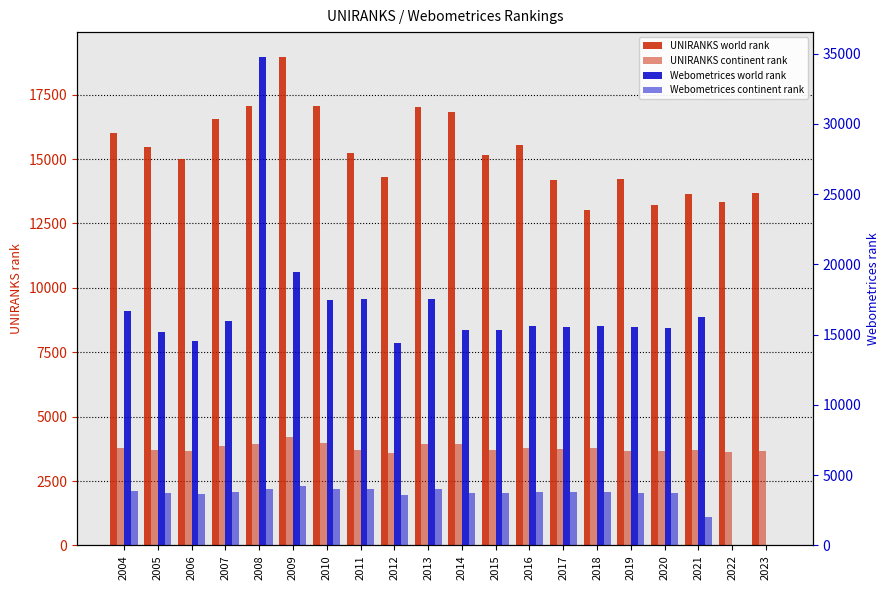

At which label does UNIRANKS continent rank reach its minimum?

2012